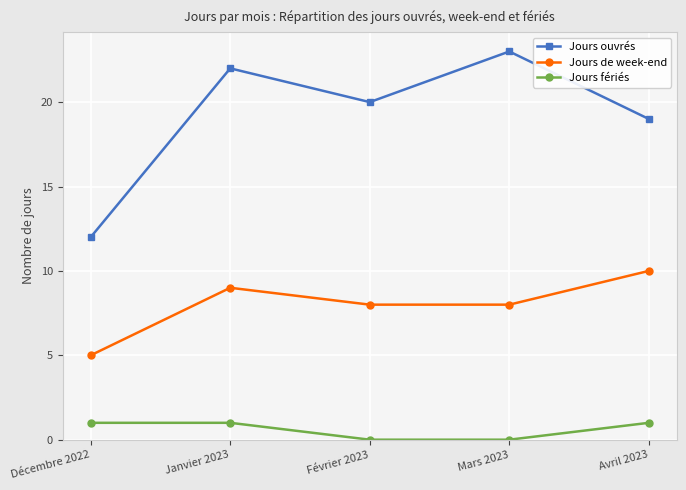

Reading left to right, extract all data points from this chart.

Jours ouvrés: Décembre 2022=12	Janvier 2023=22	Février 2023=20	Mars 2023=23	Avril 2023=19
Jours de week-end: Décembre 2022=5	Janvier 2023=9	Février 2023=8	Mars 2023=8	Avril 2023=10
Jours fériés: Décembre 2022=1	Janvier 2023=1	Février 2023=0	Mars 2023=0	Avril 2023=1